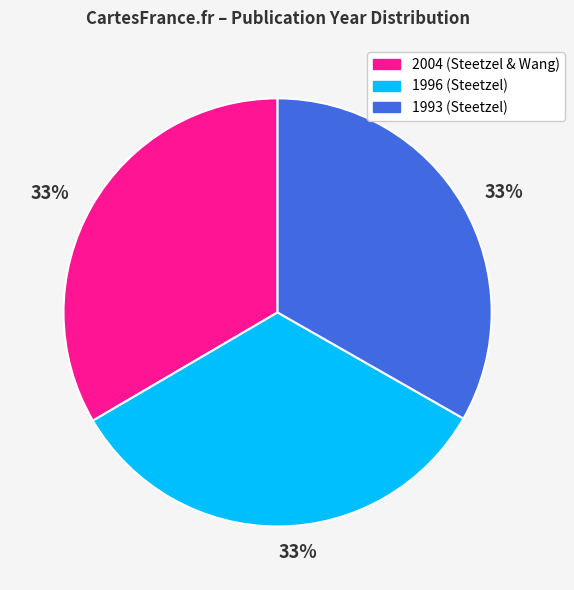

To the nearest percent, what is the average slice percentage?

33%